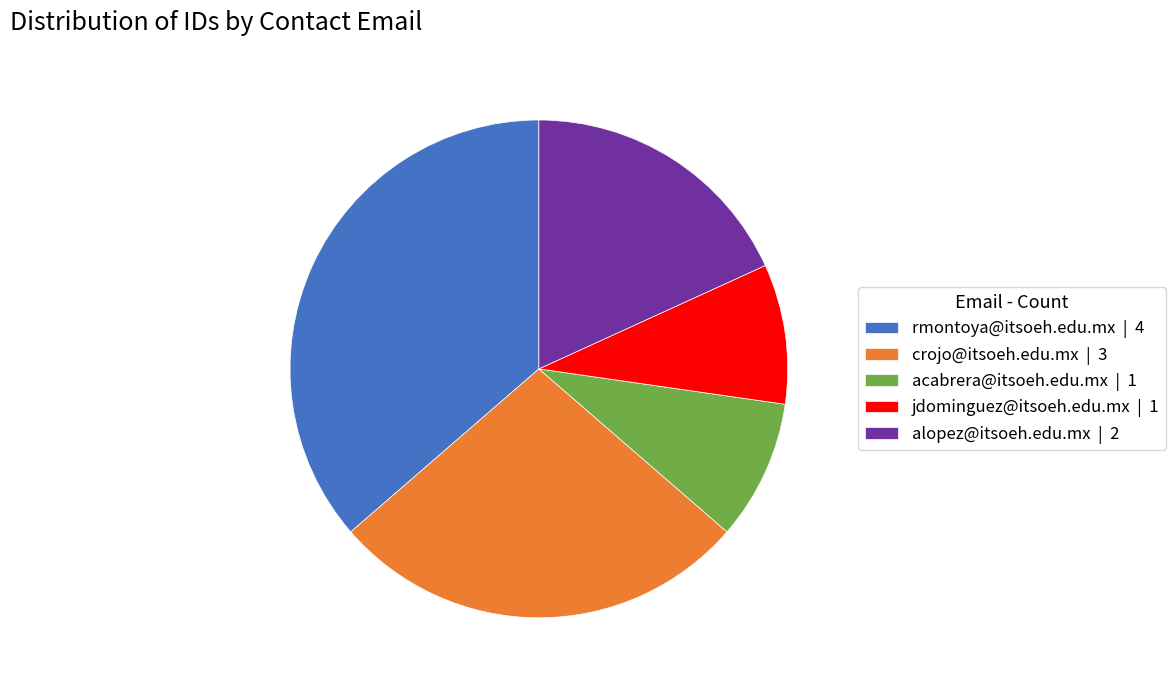

The jdominguez@itsoeh.edu.mx slice represents 9% of the pie. True or false?

True